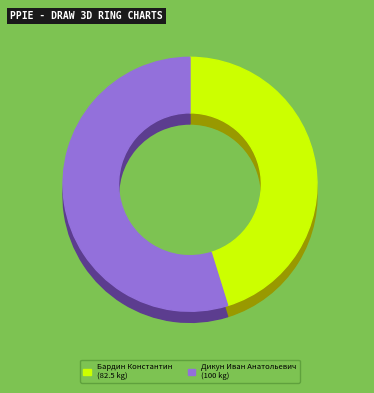

How many slices are in this pie chart?

2